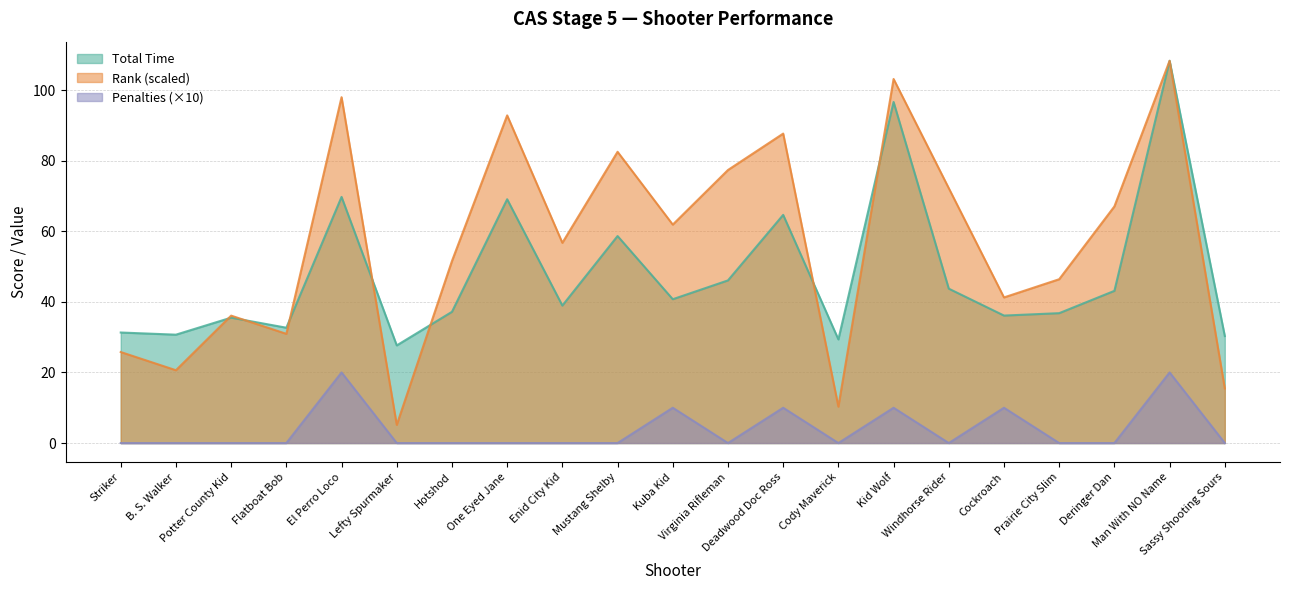

Reading left to right, extract all data points from this chart.

Total Time: Striker=31.3	B. S. Walker=30.7	Potter County Kid=35.5	Flatboat Bob=32.7	El Perro Loco=69.7	Lefty Spurmaker=27.7	Hotshod=37.2	One Eyed Jane=69.1	Enid City Kid=38.9	Mustang Shelby=58.6	Kuba Kid=40.7	Virginia Rifleman=46.1	Deadwood Doc Ross=64.6	Cody Maverick=29.4	Kid Wolf=96.6	Windhorse Rider=43.7	Cockroach=36.1	Prairie City Slim=36.8	Deringer Dan=43.1	Man With NO Name=108.3	Sassy Shooting Sours=30.3
Rank: Striker=25.8	B. S. Walker=20.6	Potter County Kid=36.1	Flatboat Bob=30.9	El Perro Loco=98.0	Lefty Spurmaker=5.2	Hotshod=51.6	One Eyed Jane=92.8	Enid City Kid=56.7	Mustang Shelby=82.5	Kuba Kid=61.9	Virginia Rifleman=77.3	Deadwood Doc Ross=87.7	Cody Maverick=10.3	Kid Wolf=103.1	Windhorse Rider=72.2	Cockroach=41.2	Prairie City Slim=46.4	Deringer Dan=67.0	Man With NO Name=108.3	Sassy Shooting Sours=15.5
Penalties: Striker=0.0	B. S. Walker=0.0	Potter County Kid=0.0	Flatboat Bob=0.0	El Perro Loco=20.0	Lefty Spurmaker=0.0	Hotshod=0.0	One Eyed Jane=0.0	Enid City Kid=0.0	Mustang Shelby=0.0	Kuba Kid=10.0	Virginia Rifleman=0.0	Deadwood Doc Ross=10.0	Cody Maverick=0.0	Kid Wolf=10.0	Windhorse Rider=0.0	Cockroach=10.0	Prairie City Slim=0.0	Deringer Dan=0.0	Man With NO Name=20.0	Sassy Shooting Sours=0.0